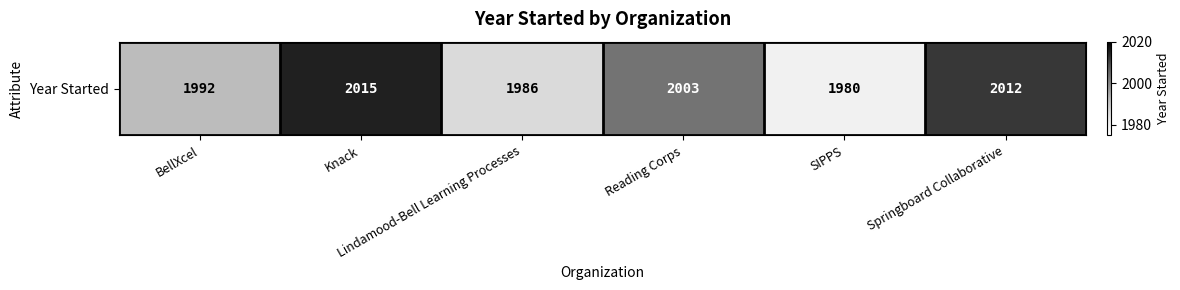

Rank the categories by value from lowest to highest.

SIPPS, Lindamood-Bell Learning Processes, BellXcel, Reading Corps, Springboard Collaborative, Knack